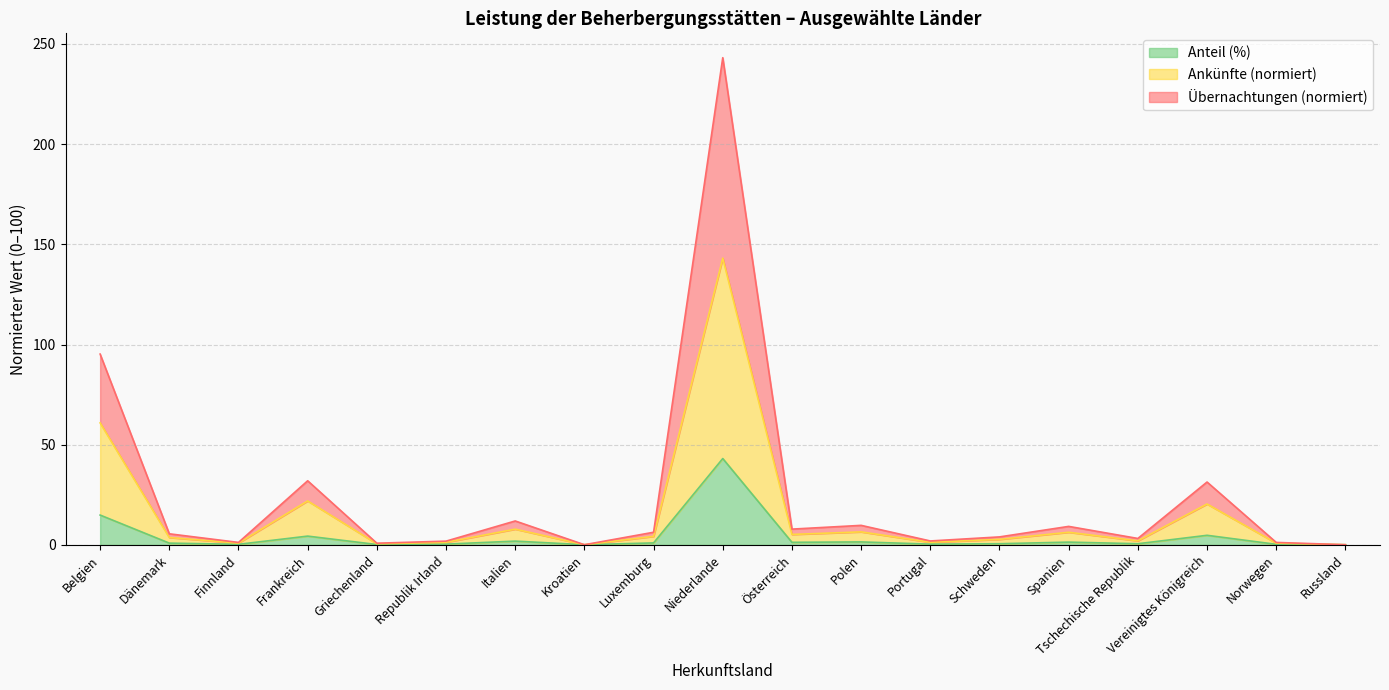

True or false: Ankünfte and Übernachtungen intersect in this chart.

False